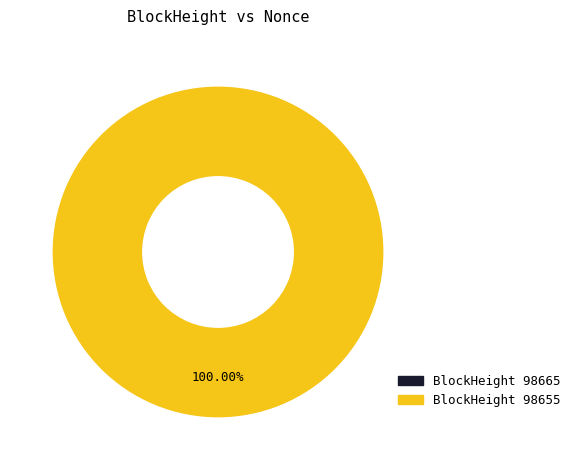

Does 98665 account for over 50% of the chart?

No